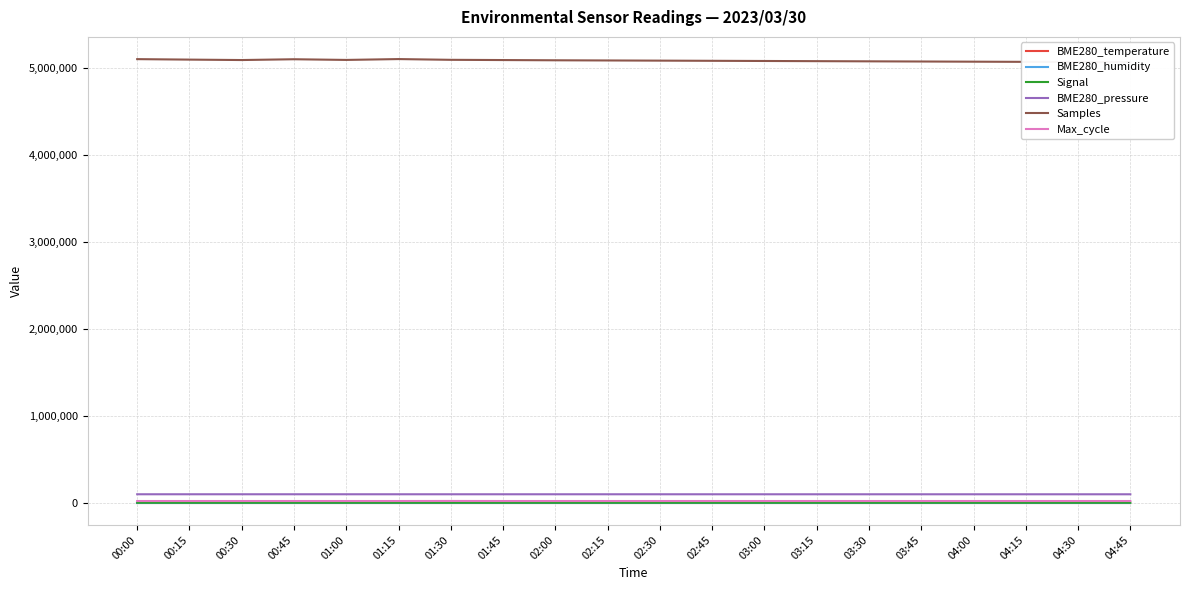

What is the spread (max minus min) of values at 01:45?

5092793.0